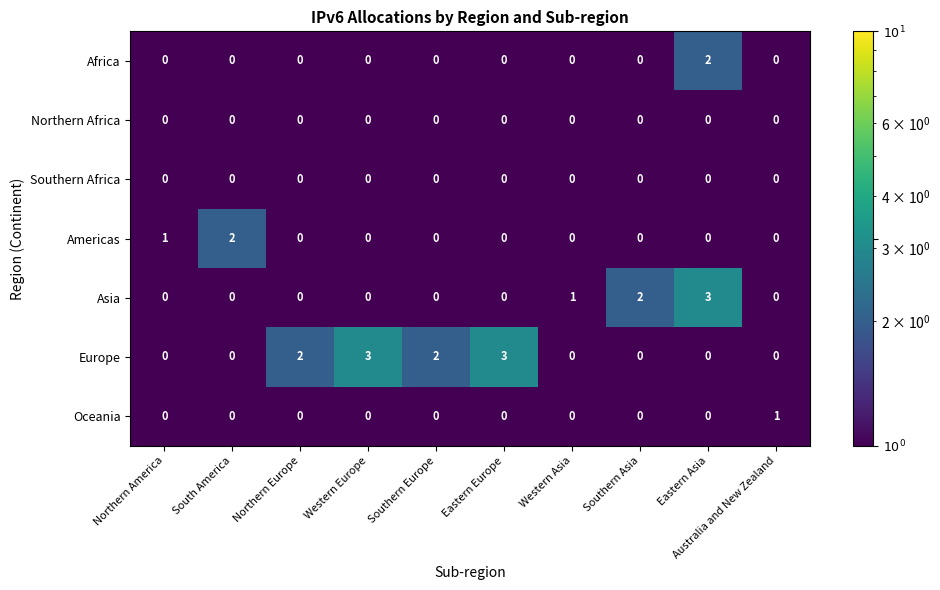

What is the difference between the maximum and minimum values in the Europe series?

3